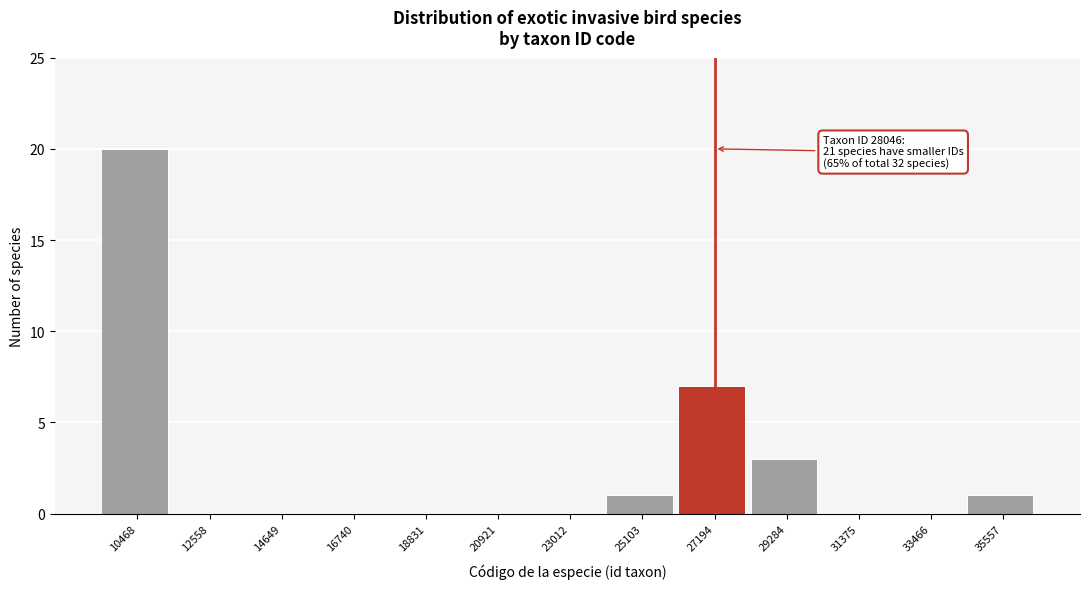

Reading left to right, transcribe all the data shown in this chart.

10468=20	12558=0	14649=0	16740=0	18831=0	20921=0	23012=0	25103=1	27194=7	29284=3	31375=0	33466=0	35557=1